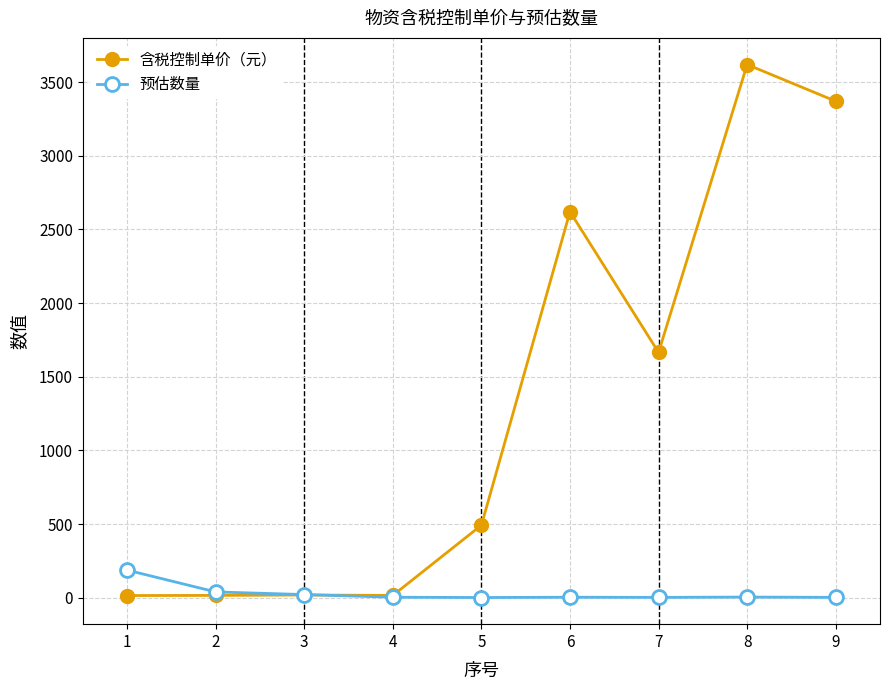

What is the total value across all series at 9?

3372.0